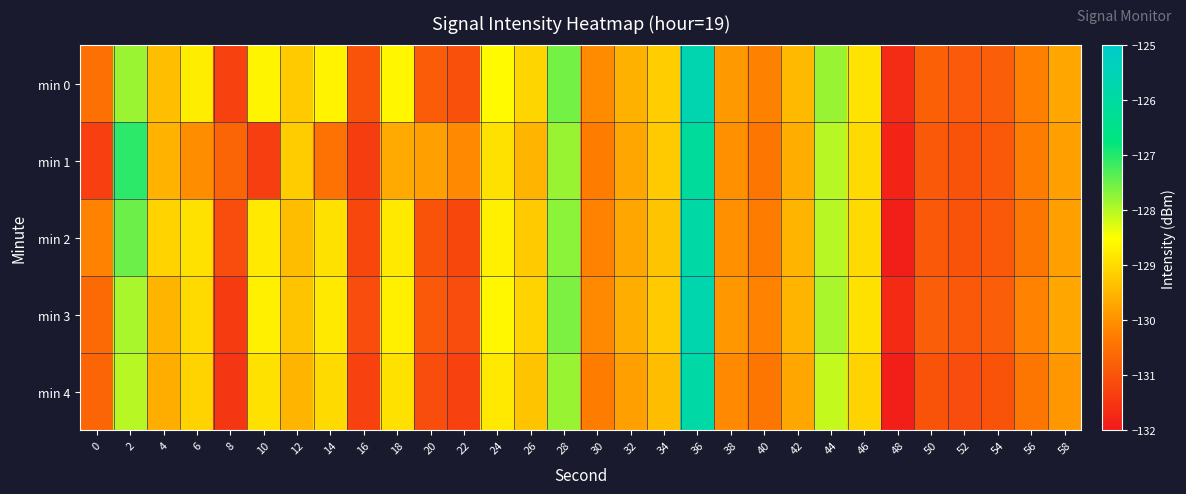

Which series has the largest range (max minus min)?

min 0